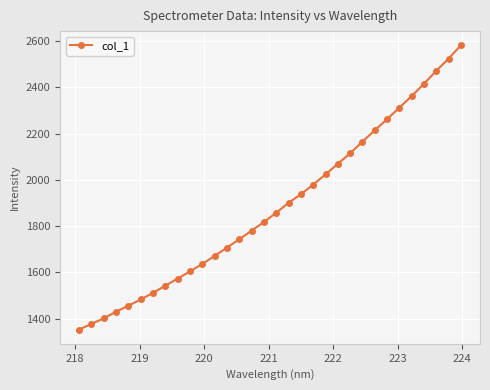

What is the value of the 1st point from the left?

1353.1